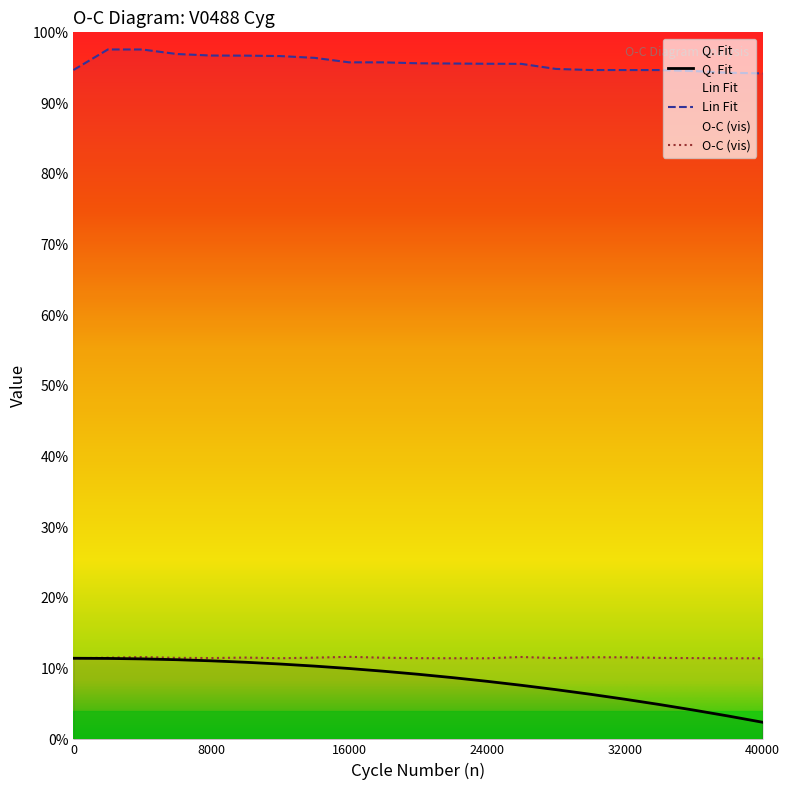

True or false: Q. Fit and Lin Fit cross at least once.

False